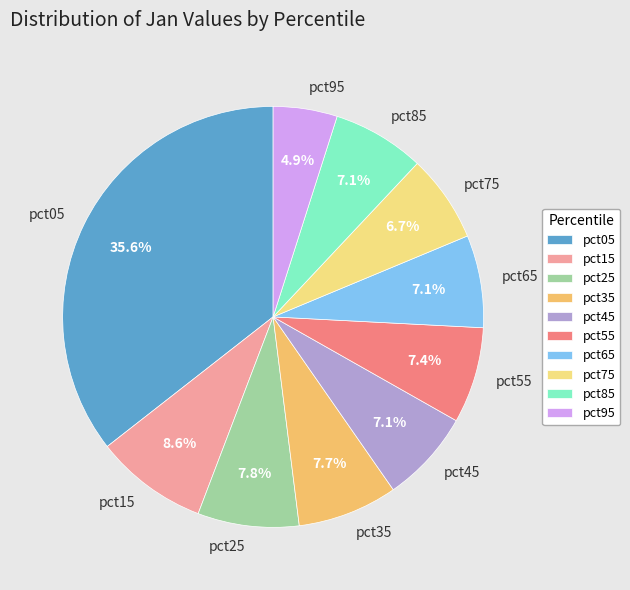

What is the largest slice in the pie chart?

pct05